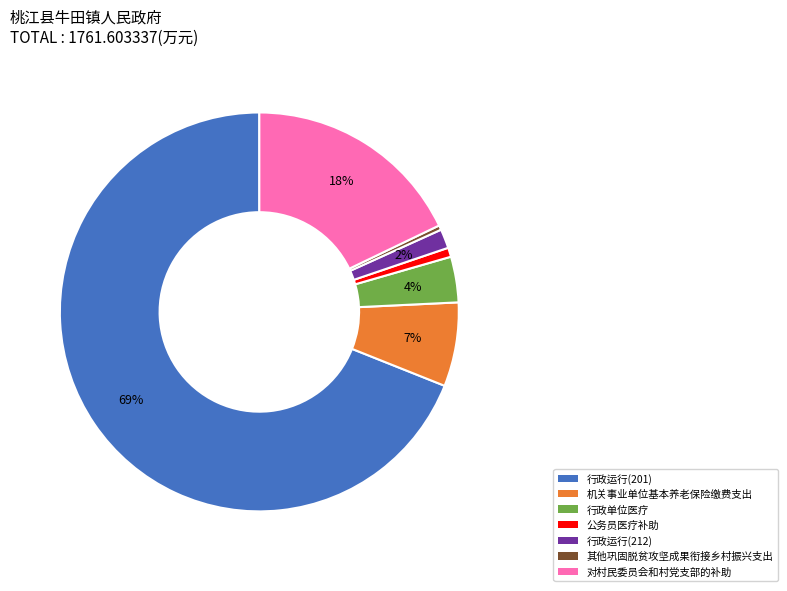

True or false: 其他巩固脱贫攻坚成果衔接乡村振兴支出 accounts for 12% of the total.

False